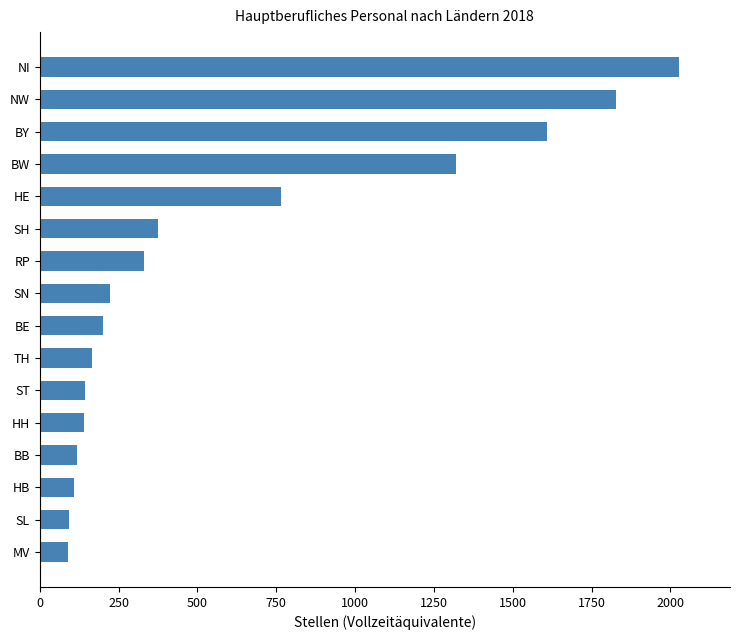

What is the ratio of the value at NW to the value at BB?

15.3